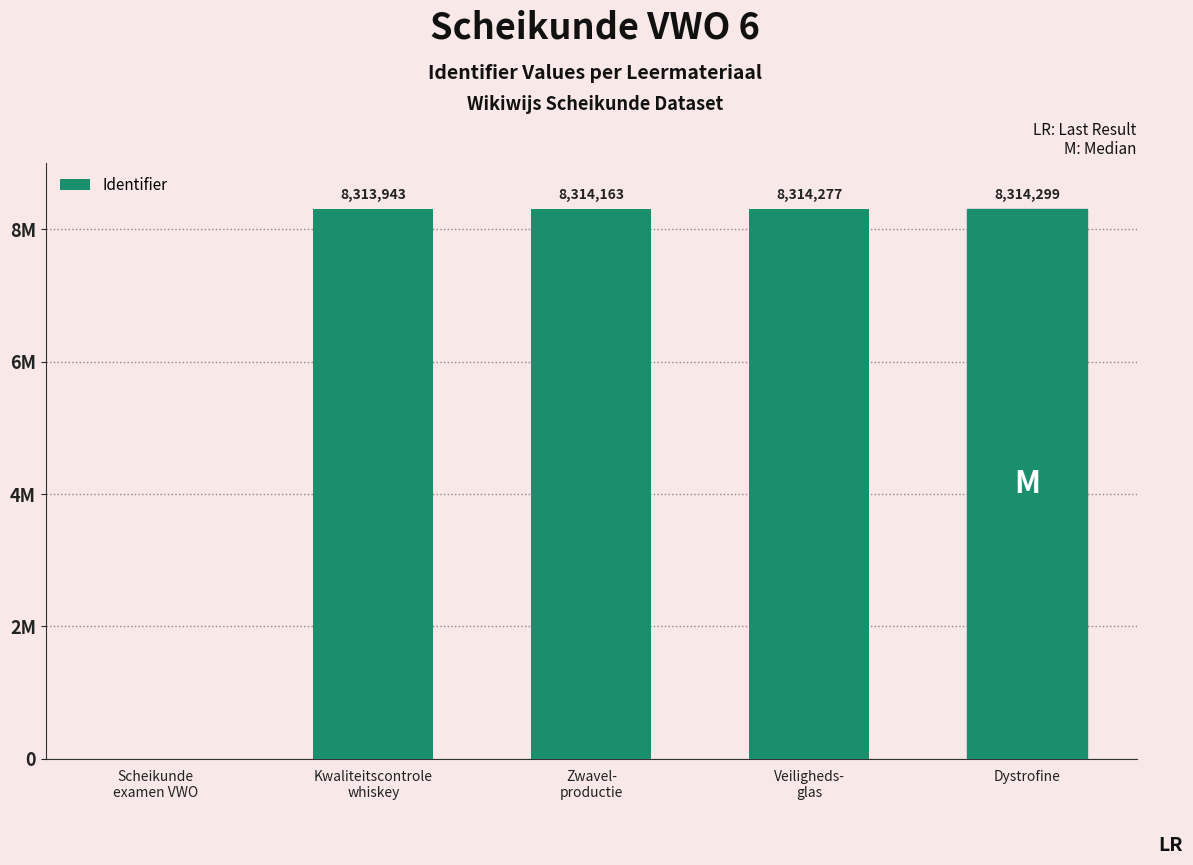

What is the greatest value displayed?

8314299